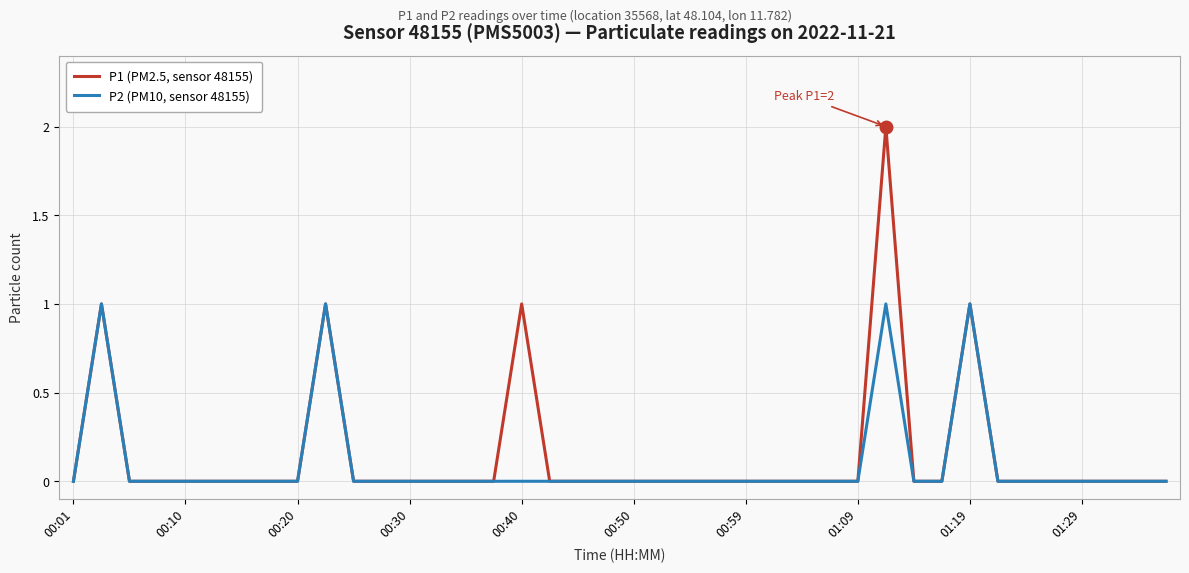

Does the chart display data point markers on the line(s)?

No